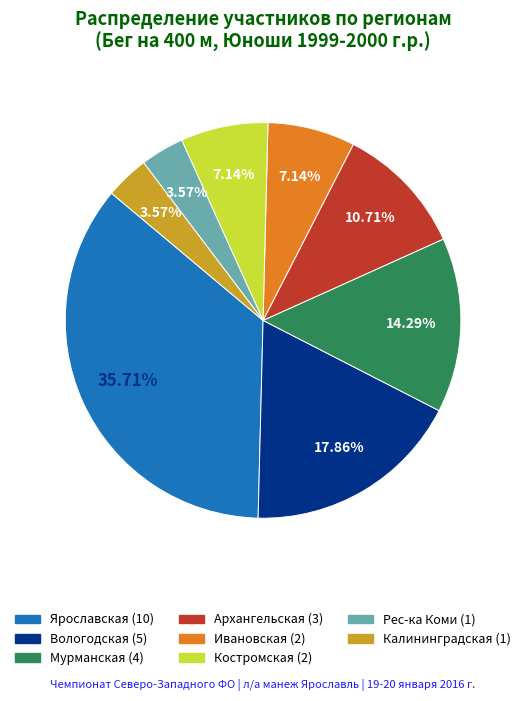

To the nearest percent, what portion does Калининградская represent?

4%